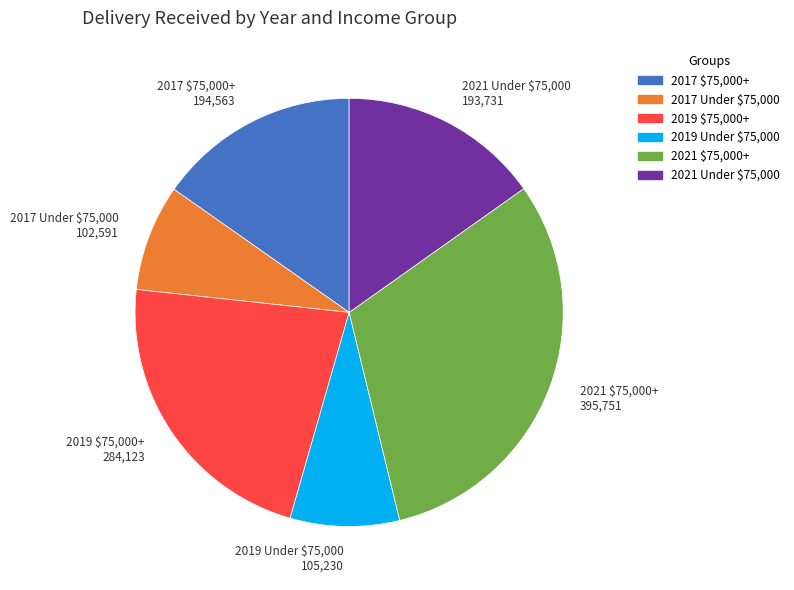

The 2017 Under $75,000 slice represents 17% of the pie. True or false?

False